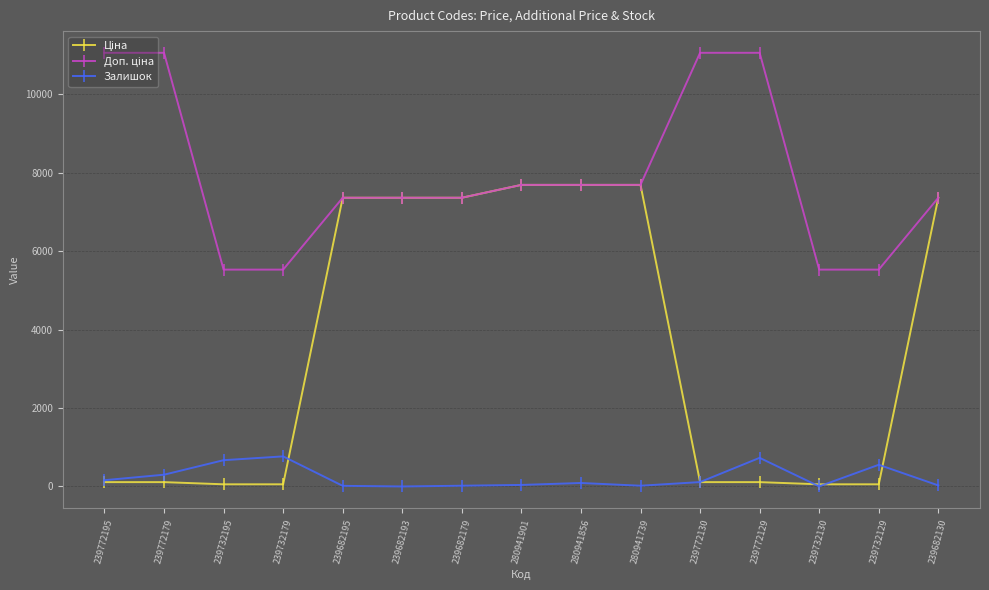

The value of Залишок at 239732179 is 391.8. True or false?

False